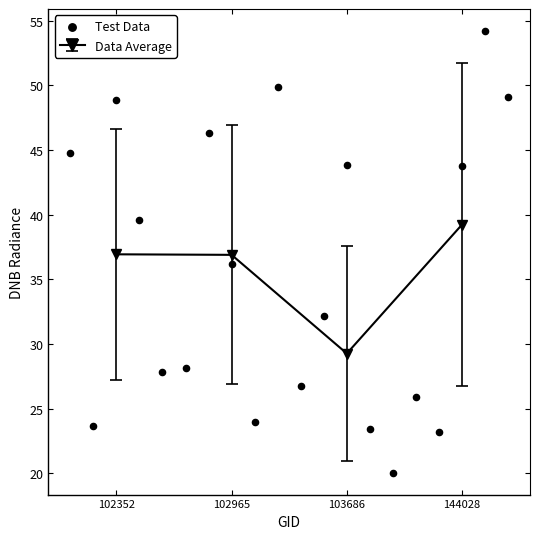

What is the value of the Data Average point at the 2nd from the left?

36.9